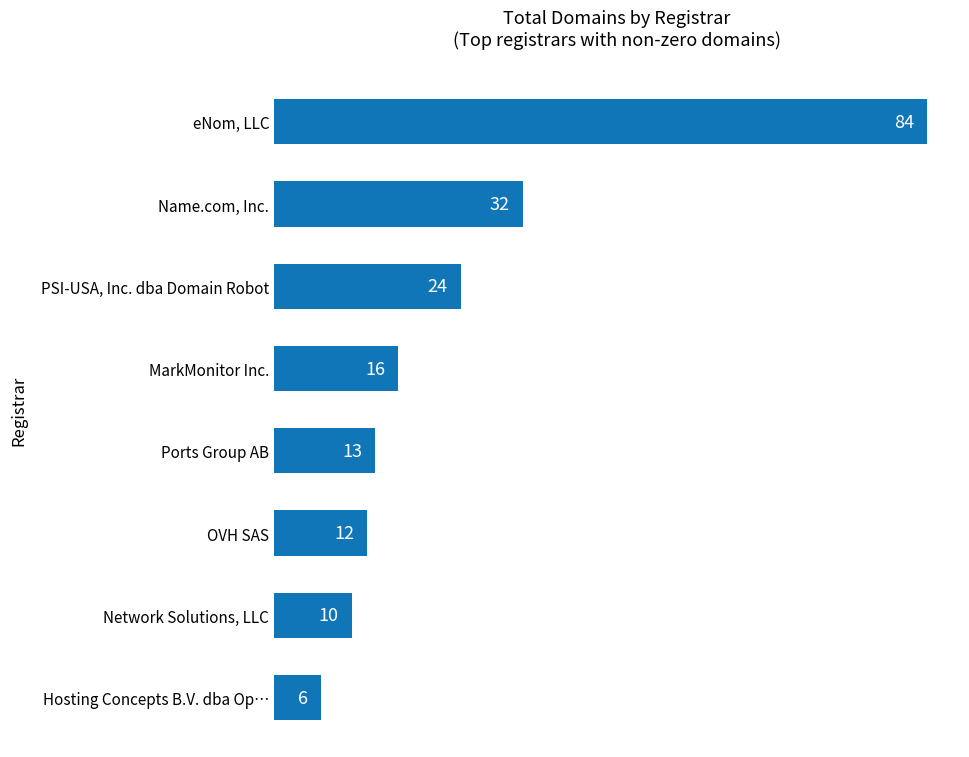

How many data points are less than 16?

4